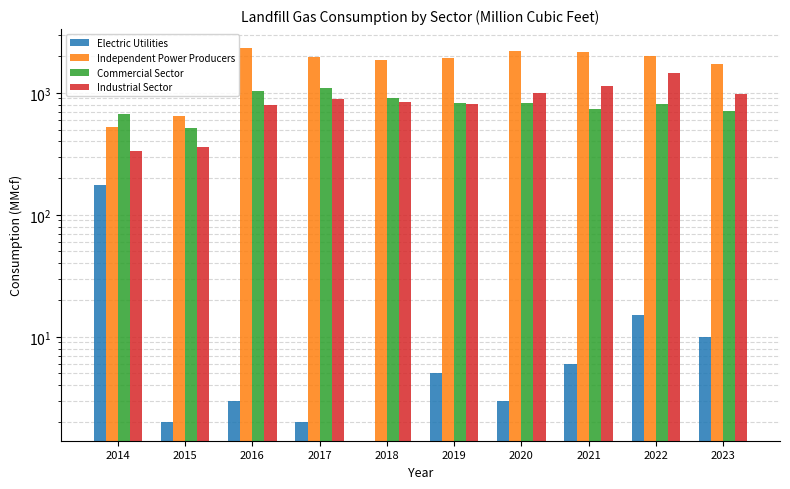

At 2020, list the series in order from largest to smallest.

Independent Power Producers, Industrial Sector, Commercial Sector, Electric Utilities